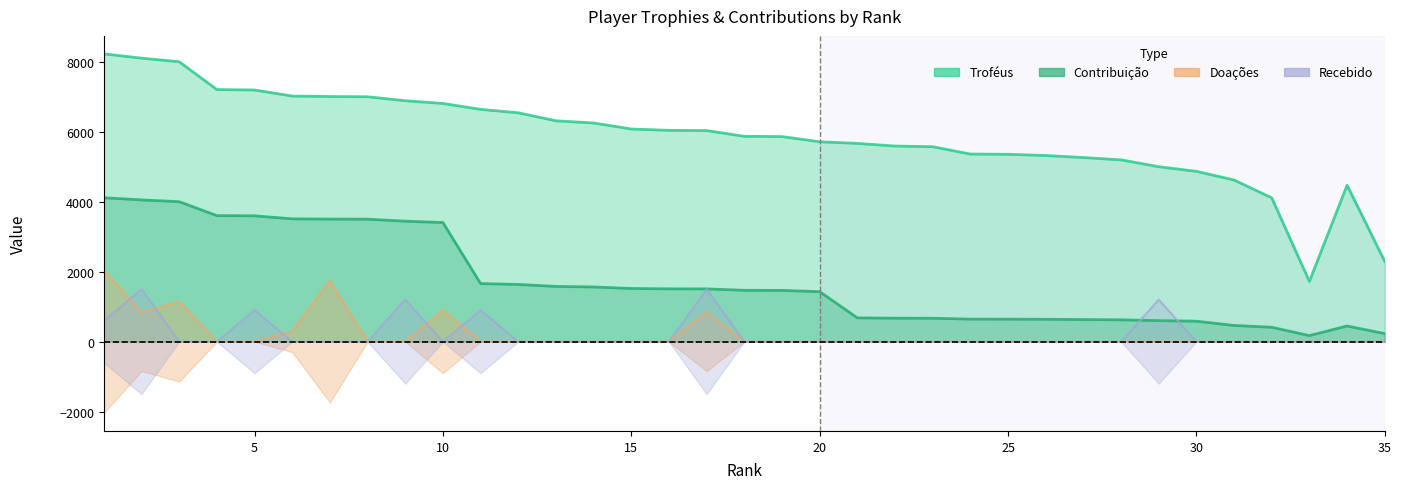

True or false: Contribuição and Doações cross at least once.

False